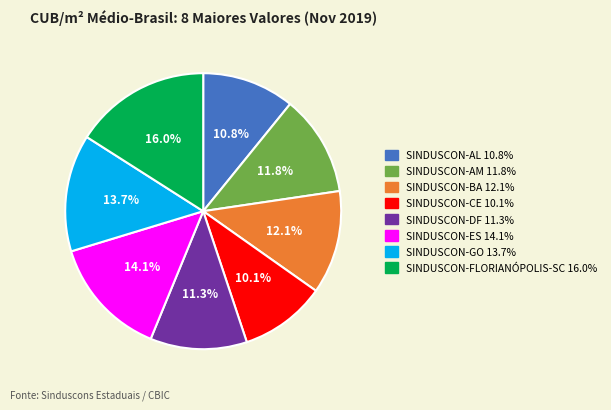

Does any single category account for the majority?

No